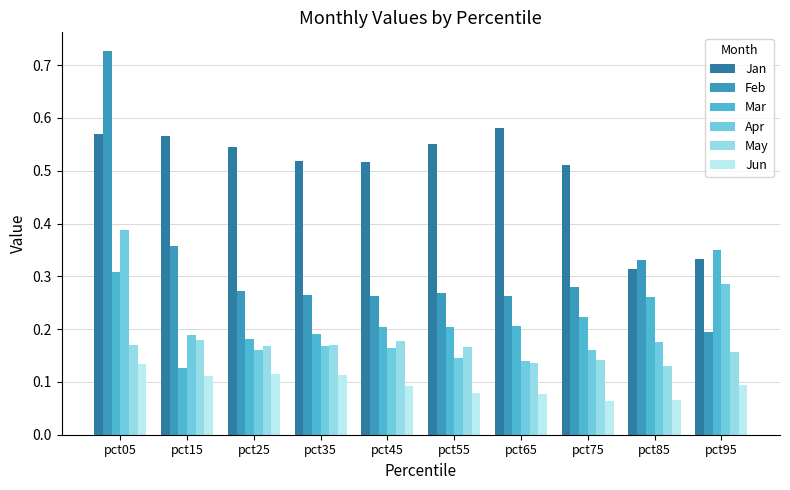

What is the sum of the Apr values at pct65 and pct75?

0.3